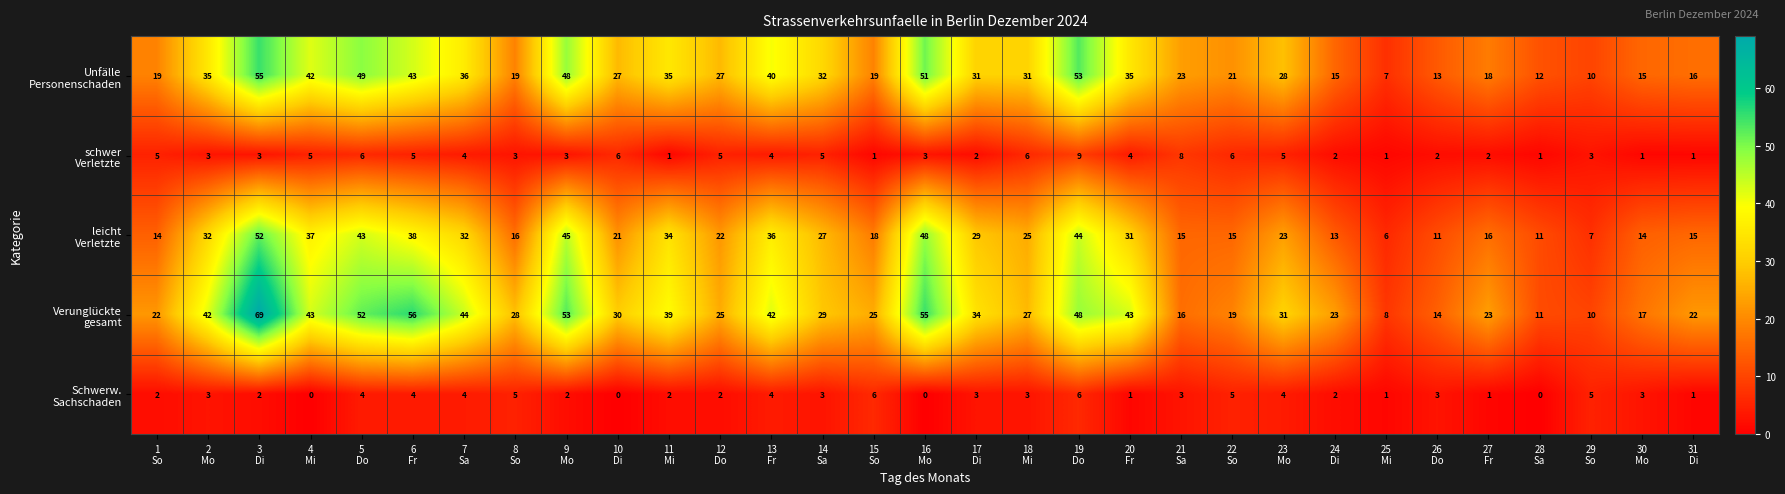

What is the greatest value displayed?

69